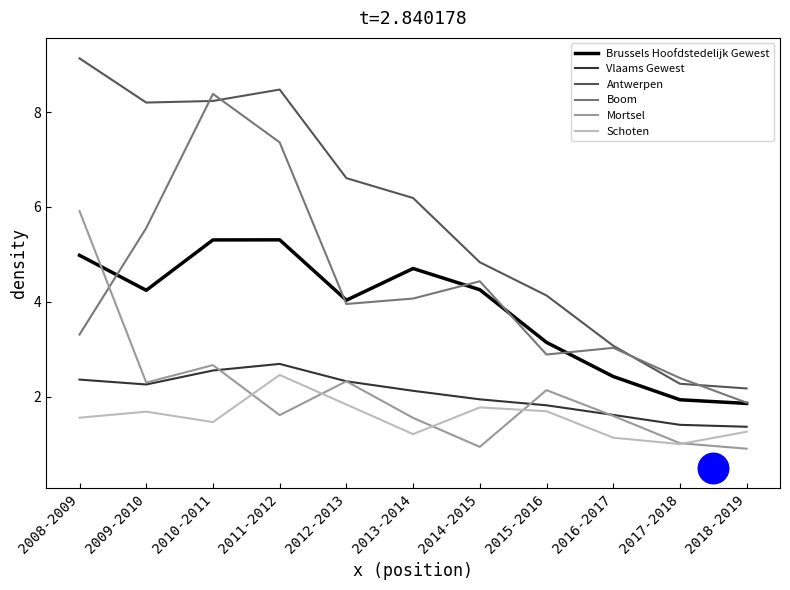

What is the total value across all series at 2009-2010?

24.2